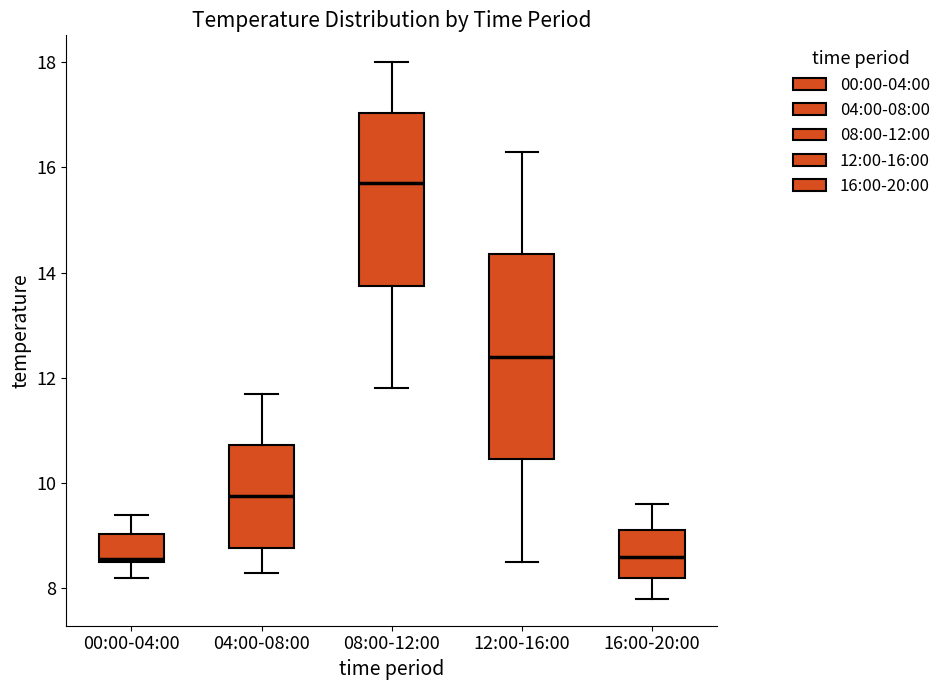

Comparing the boxes themselves (not the whiskers), which one is the tallest?

12:00-16:00